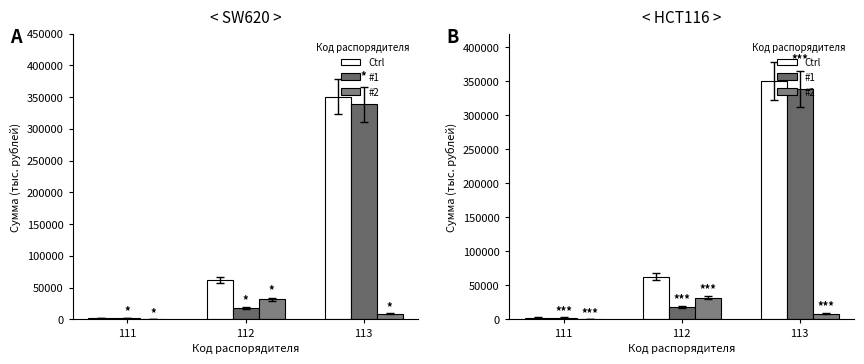

The value of Ctrl at 112 is 62481.3. True or false?

True